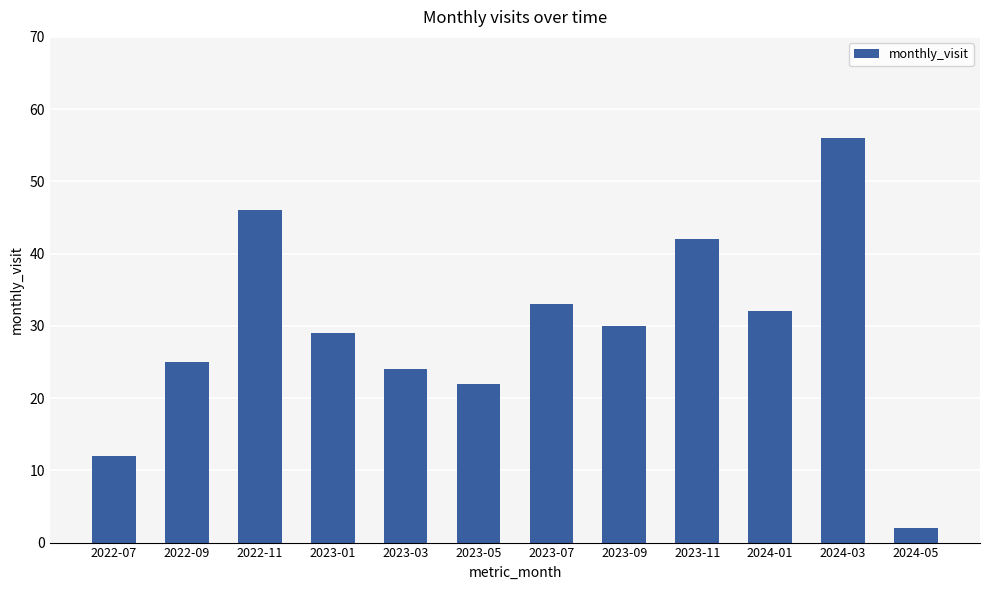

Reading right to left, list all the values displayed in this chart.

2	56	32	42	30	33	22	24	29	46	25	12